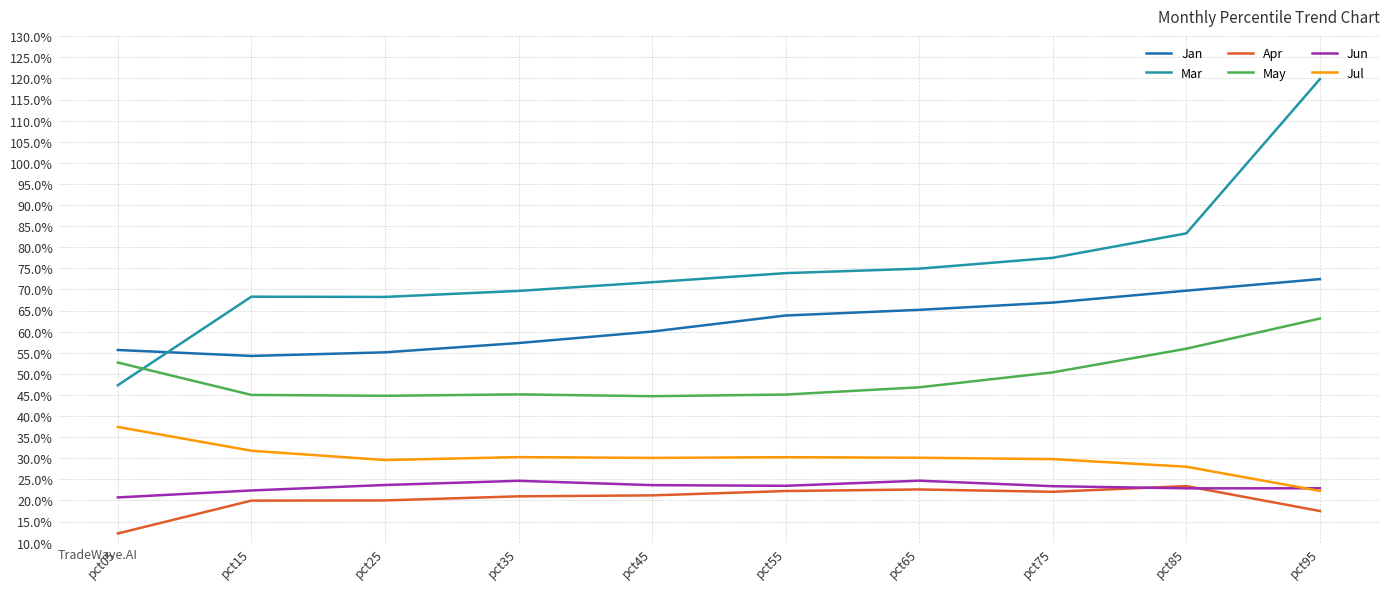

True or false: Apr has more than 1 interior local peaks.

True